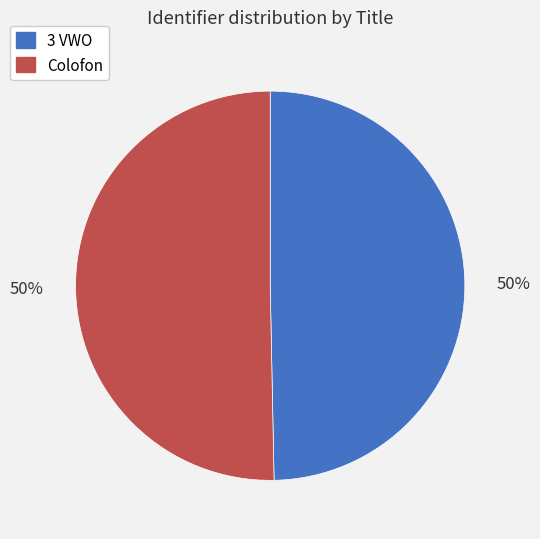

Approximately how many times larger is the value at 3 VWO compared to Colofon?

1.0